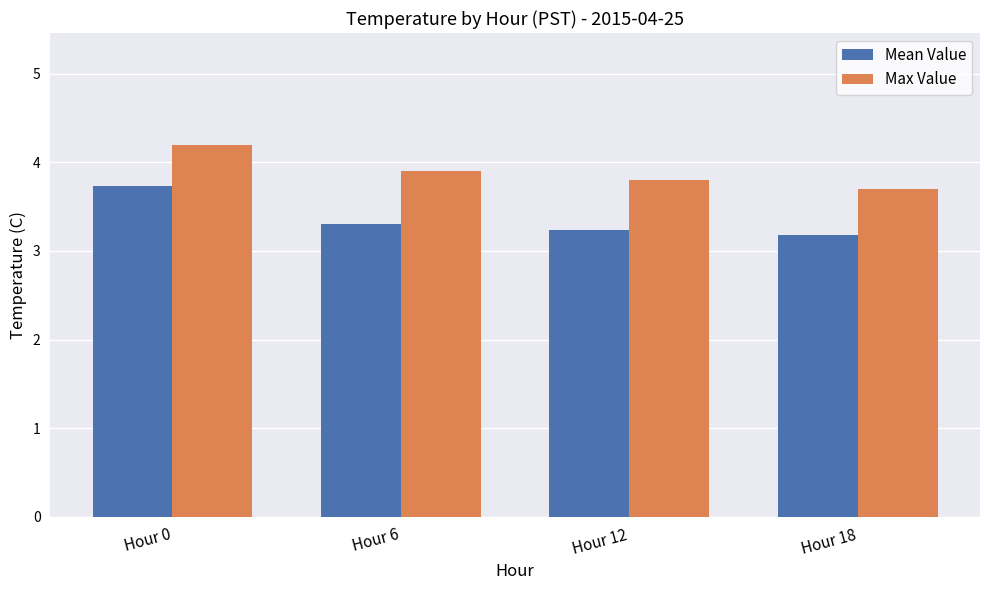

What is the sum of all Mean Value values?

13.5